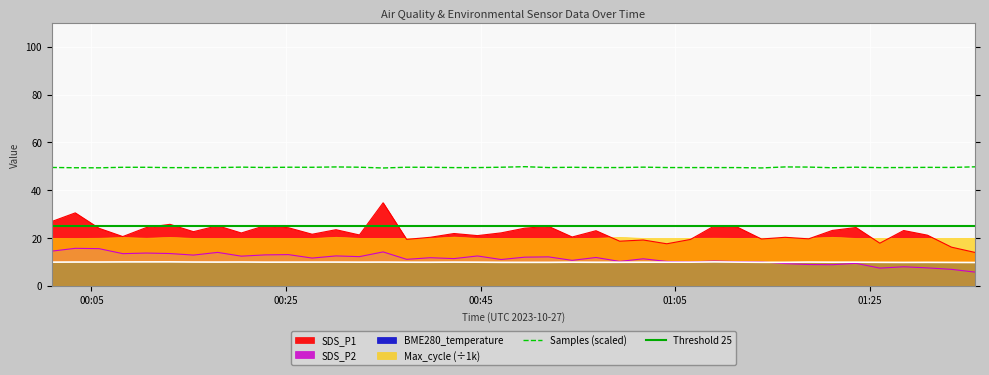

True or false: SDS_P1 and BME280_temperature cross at least once.

False